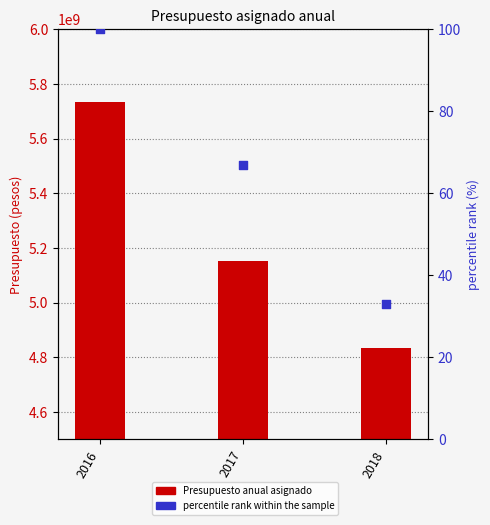

Which series reaches the maximum Y coordinate?

Presupuesto anual asignado